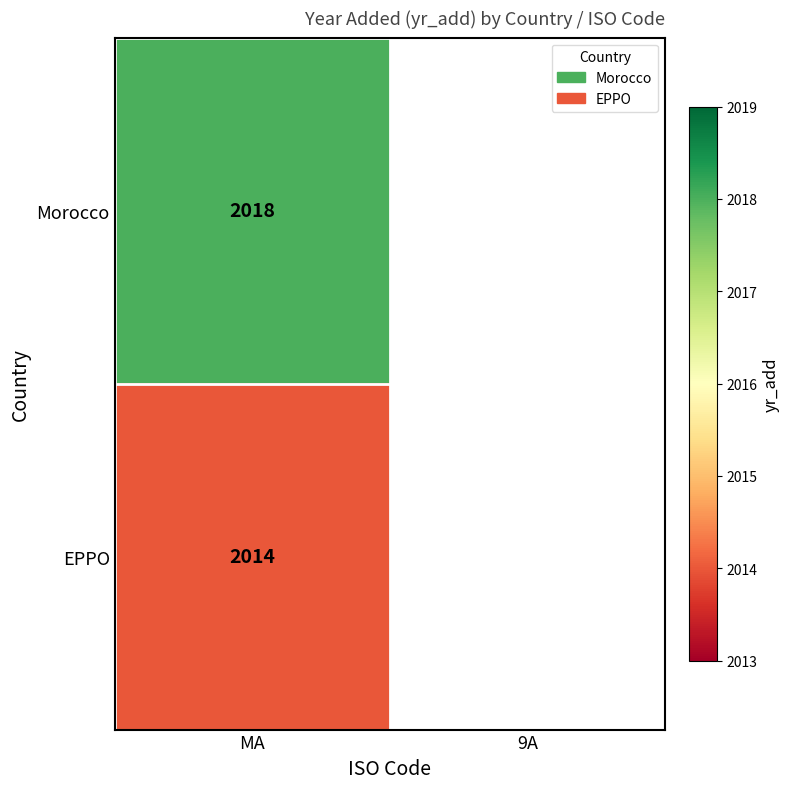

At MA, list the series in order from largest to smallest.

Morocco, EPPO